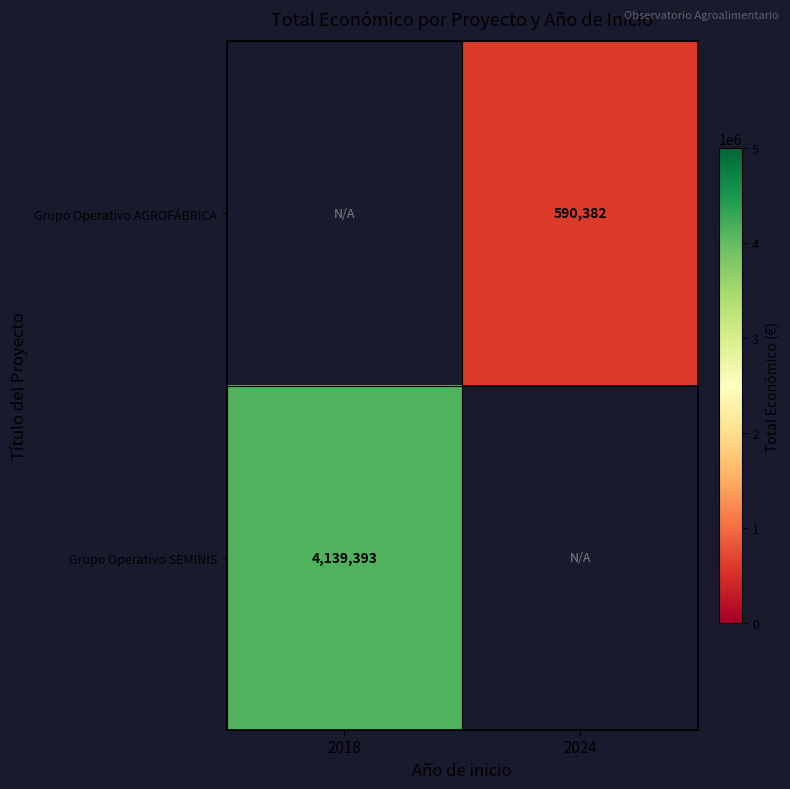

The Grupo Operativo SEMINIS series shows 4139393 at 2018. True or false?

True